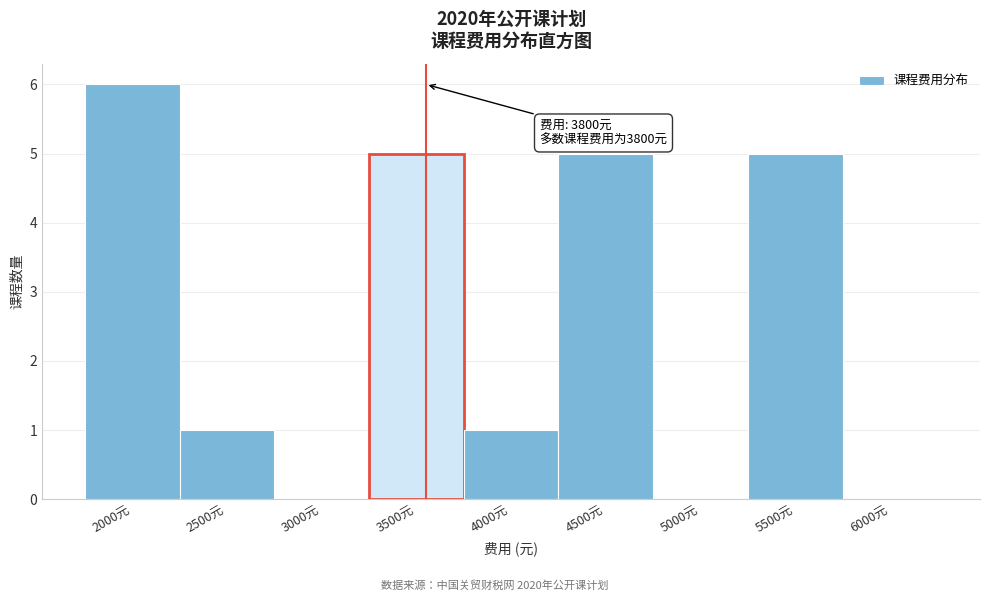

Reading right to left, extract all data points from this chart.

6000元=0	5500元=5	5000元=0	4500元=5	4000元=1	3500元=5	3000元=0	2500元=1	2000元=6